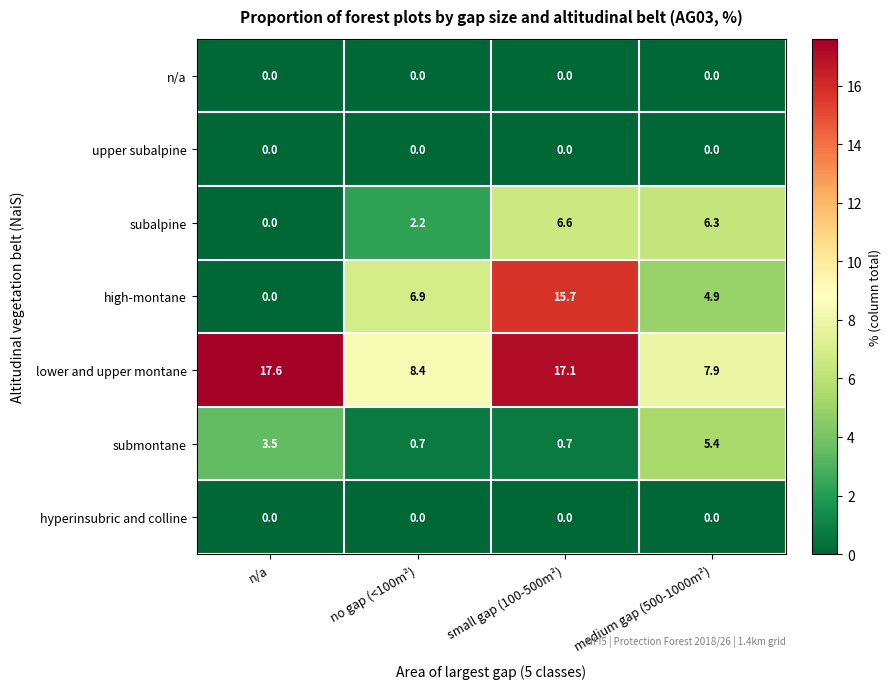

Which series has the widest spread of values?

high-montane